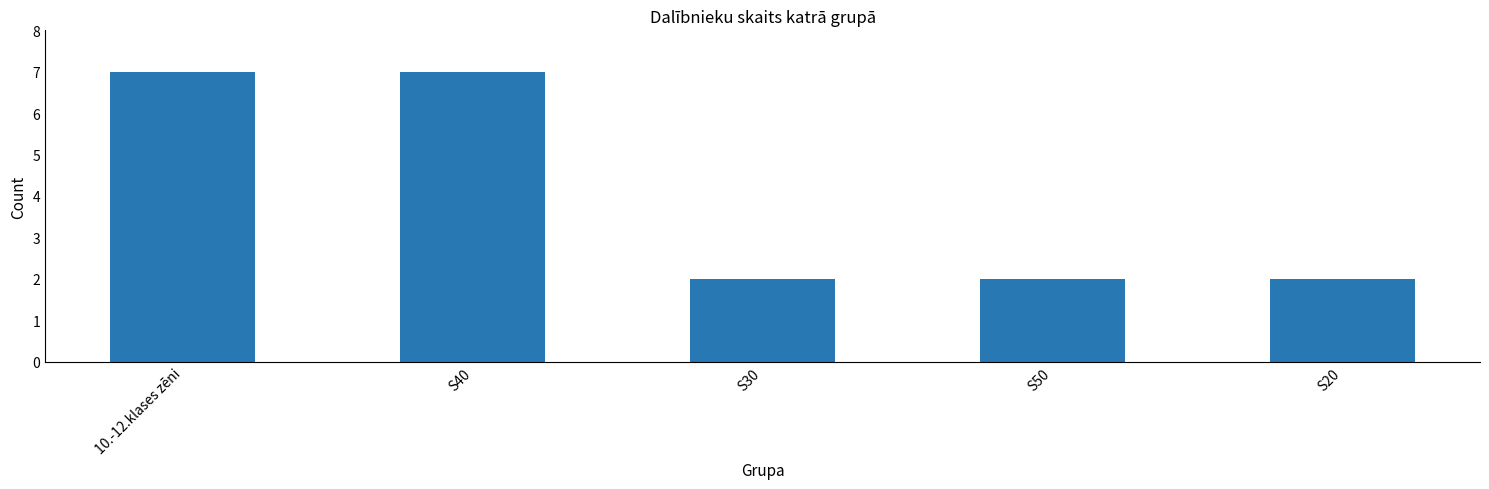

Reading left to right, extract all data points from this chart.

10.-12.klases zēni=7	S40=7	S30=2	S50=2	S20=2